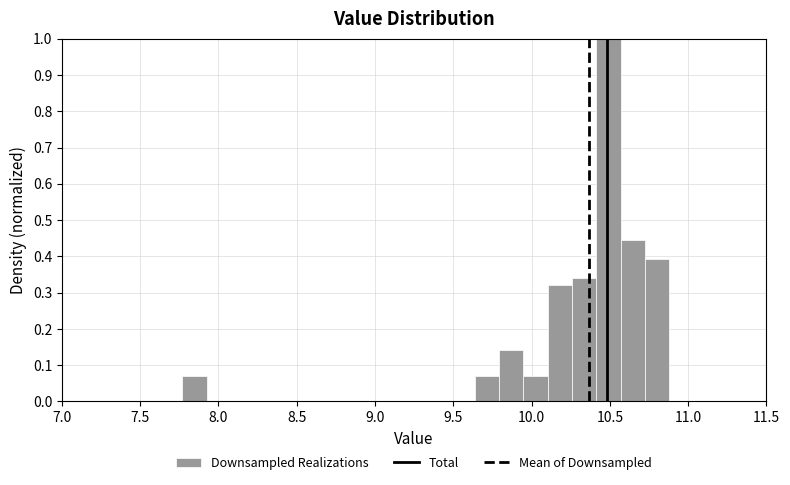

Read against the x-axis, roughly where is the centre of the tallest bar?

10.50